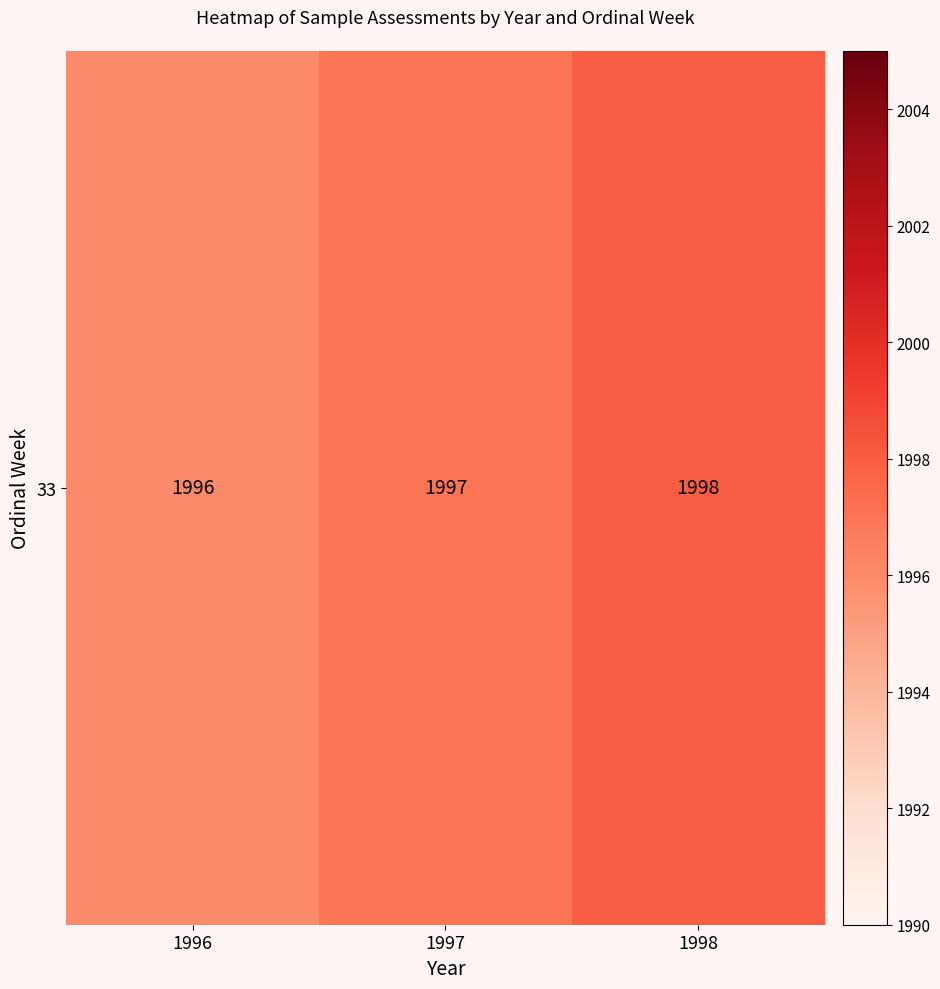

What is the difference between the values at 1997 and 1998?

1